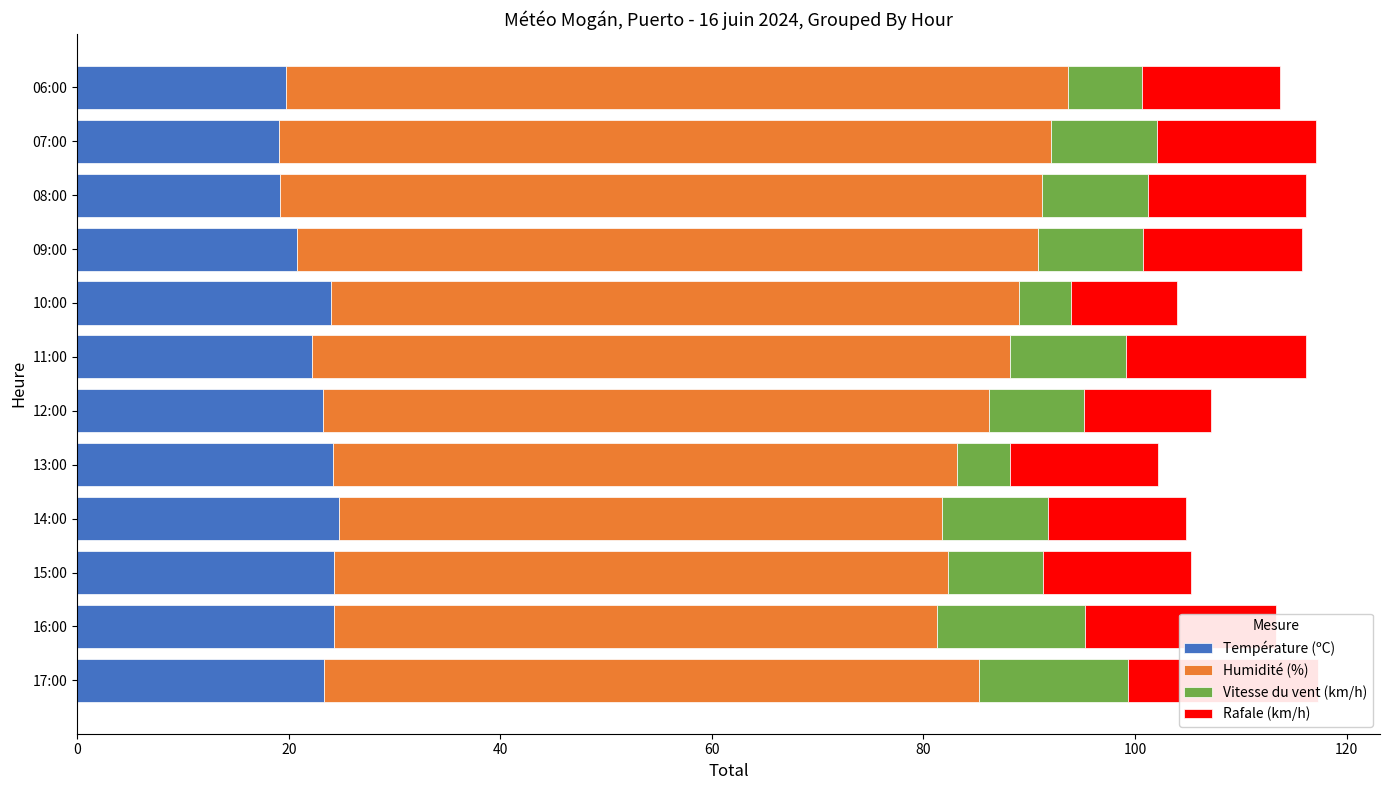

Is it true that Température (ºC) equals 32.8 at 14:00?

False